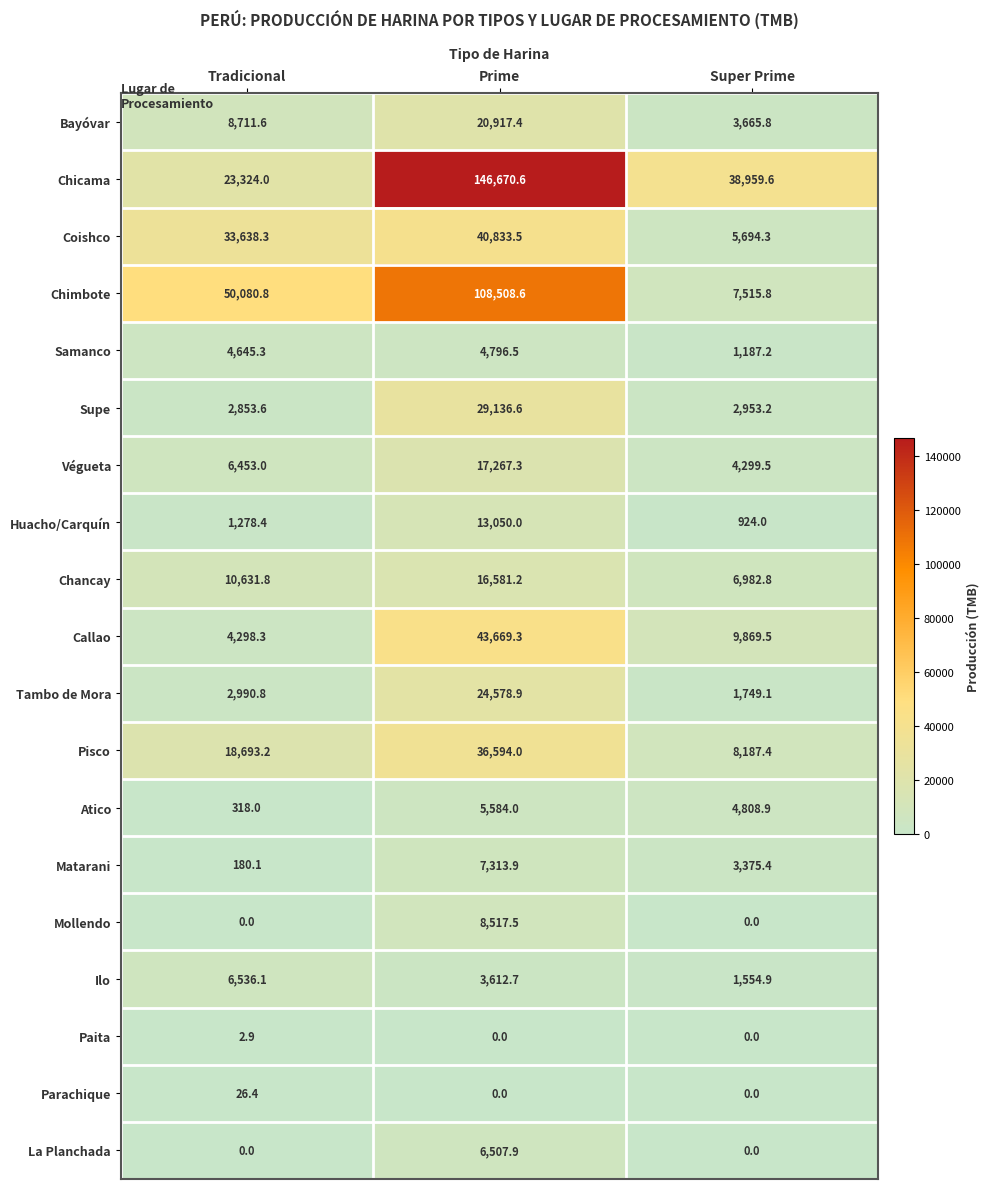

What is the average value of the Chimbote series?

55368.4